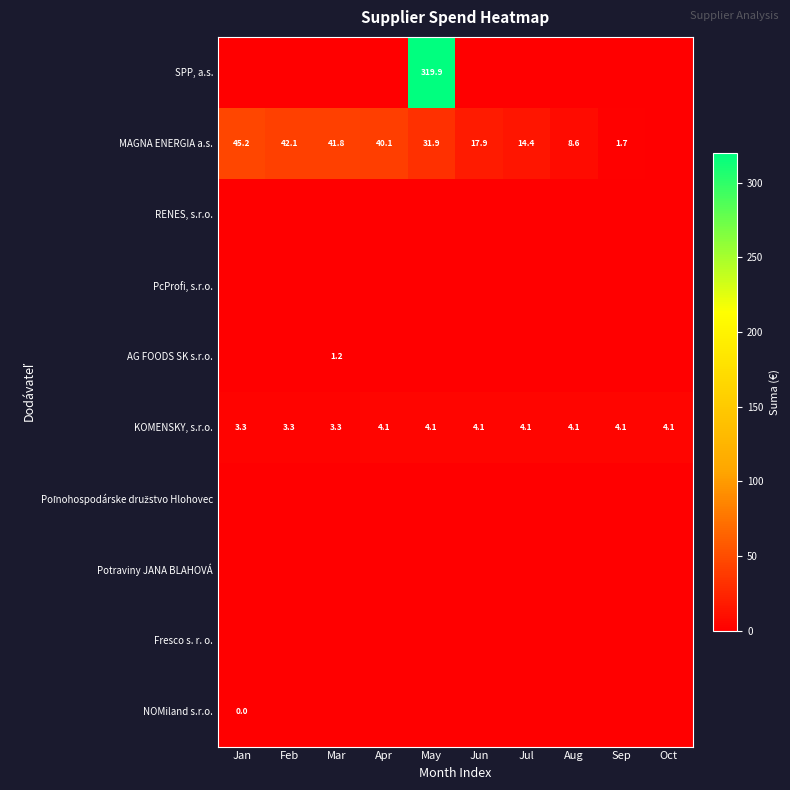

What is the difference between the MAGNA ENERGIA a.s. values at Sep and Apr?

38.4